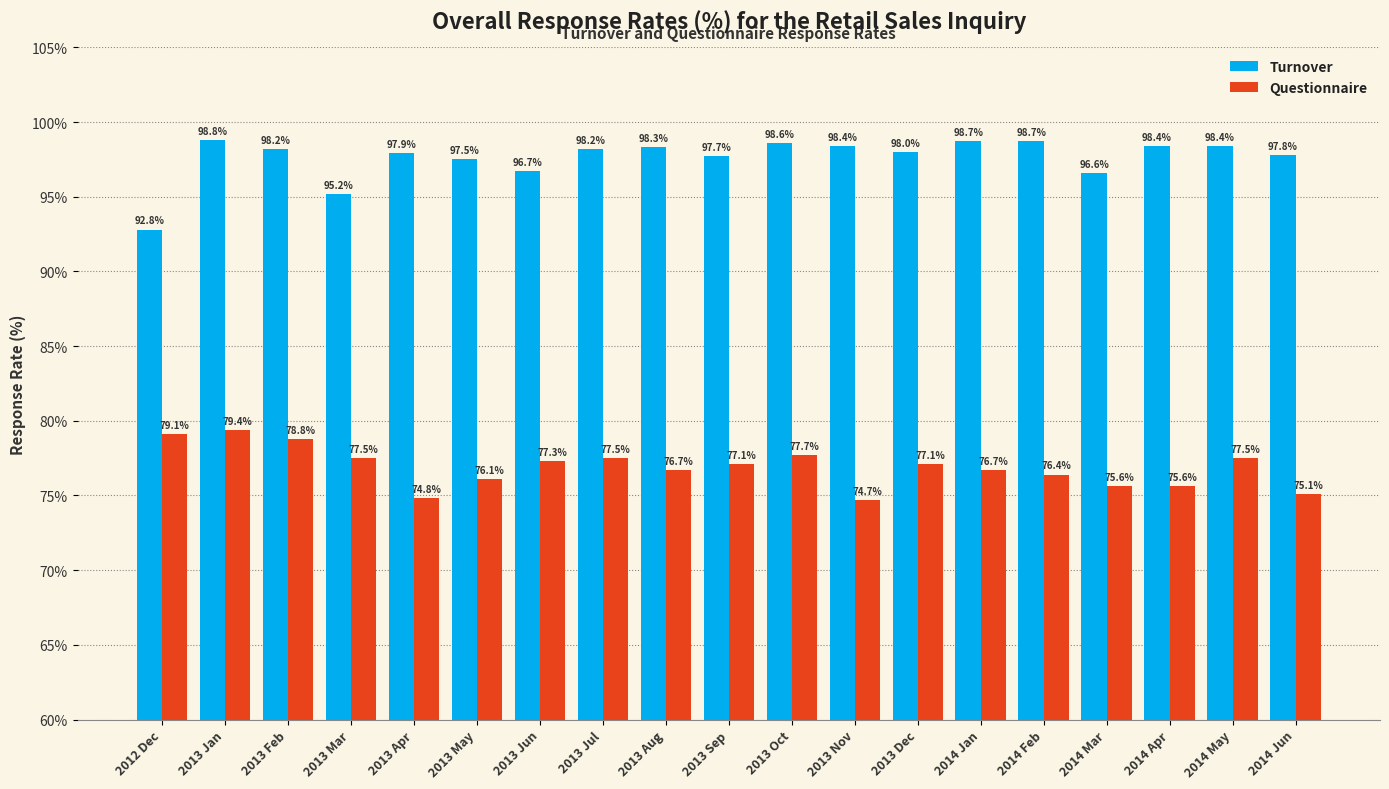

What position from the left is 2013 Jul?

8